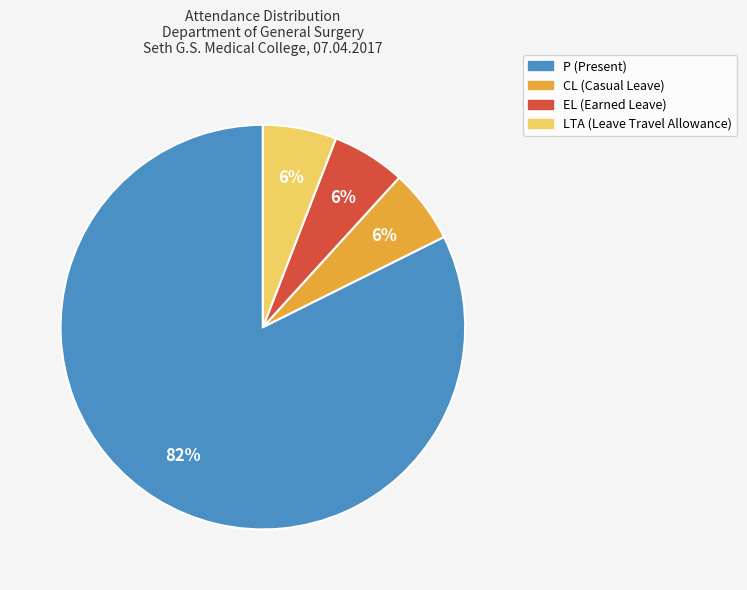

How many slices are in this pie chart?

4